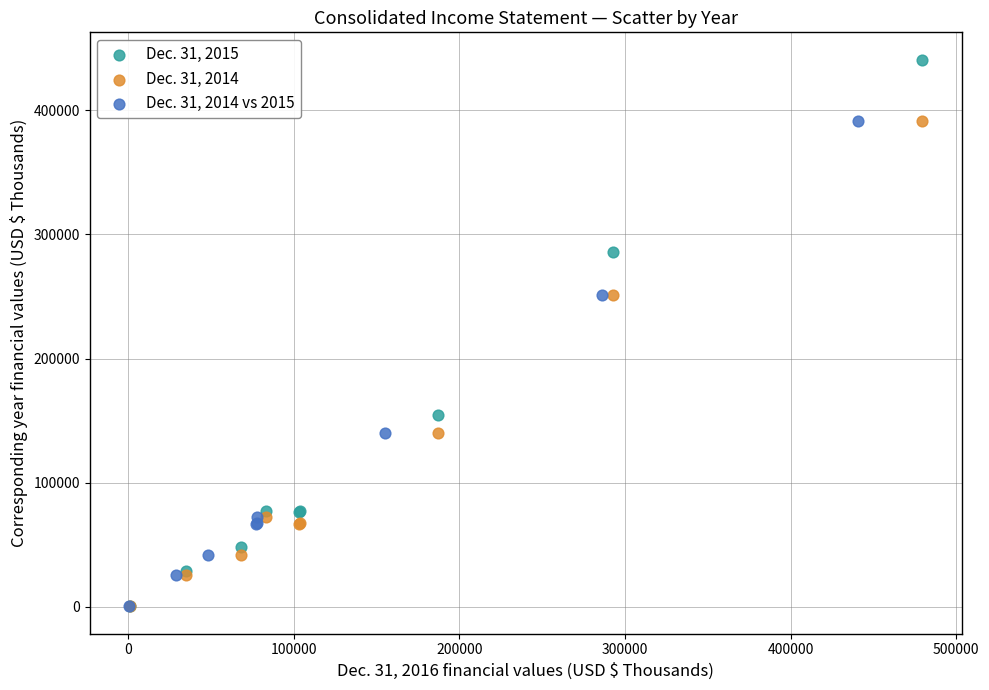

Which series has the largest Y range (max minus min)?

Dec. 31, 2015